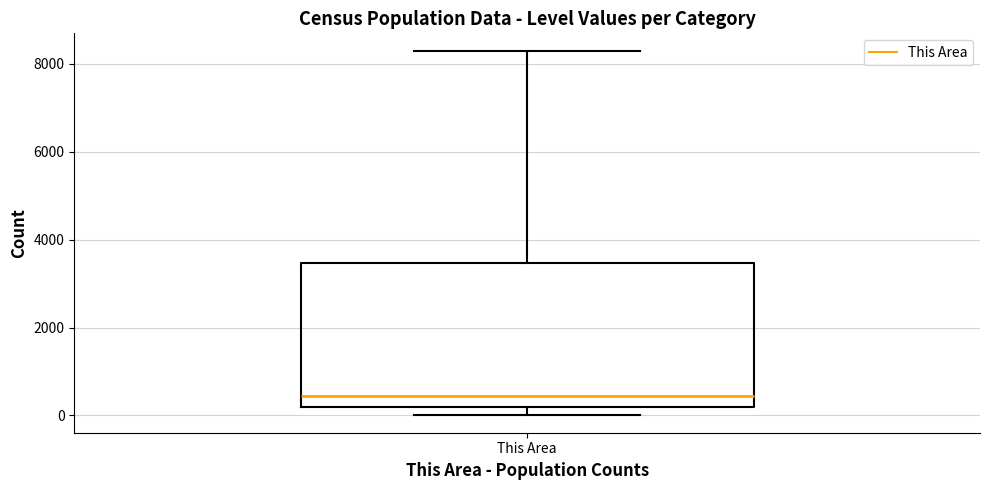

Read this box plot against the y-axis: the position of the median line, the range covered by the box, and the ends of both whiskers. The values are not printed on the chart, so give them approximately, as read against the axis.

median 400, box 200 to 3400, whiskers 0 to 8200